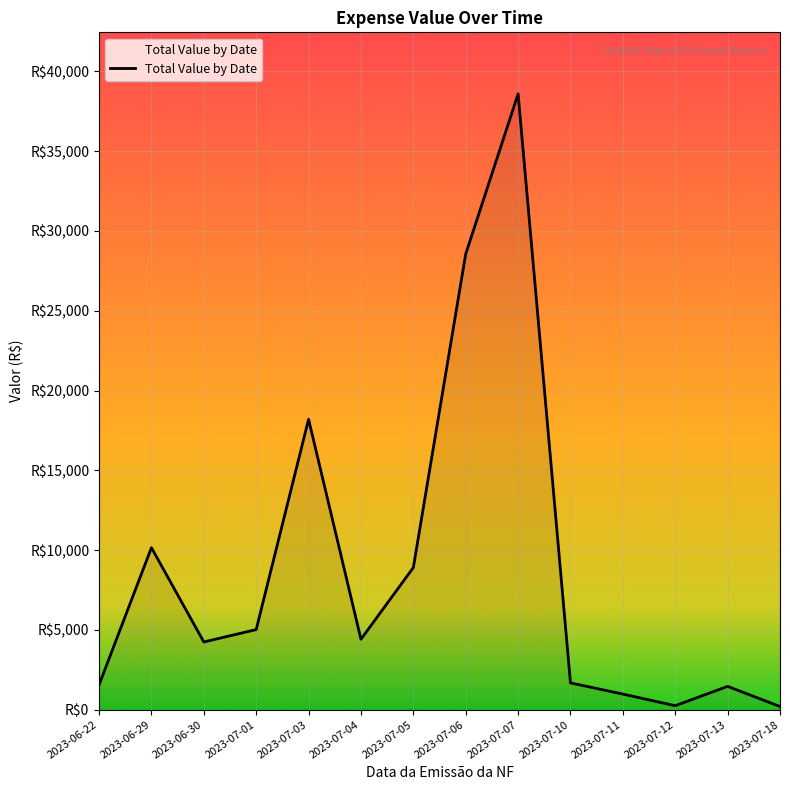

What is the change in value from 2023-07-11 to 2023-07-13?

+482.4